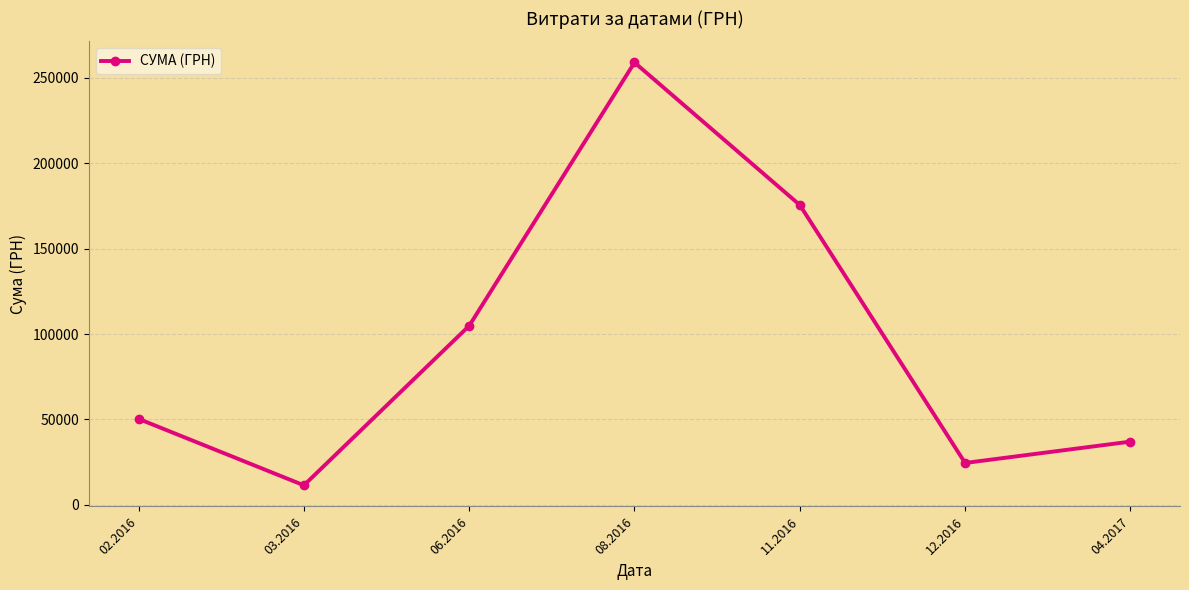

Reading left to right, what are all the values shown in this chart?

02.2016=50302.8	03.2016=11416.1	06.2016=104800.1	08.2016=258963.5	11.2016=175535.9	12.2016=24495.7	04.2017=36990.0